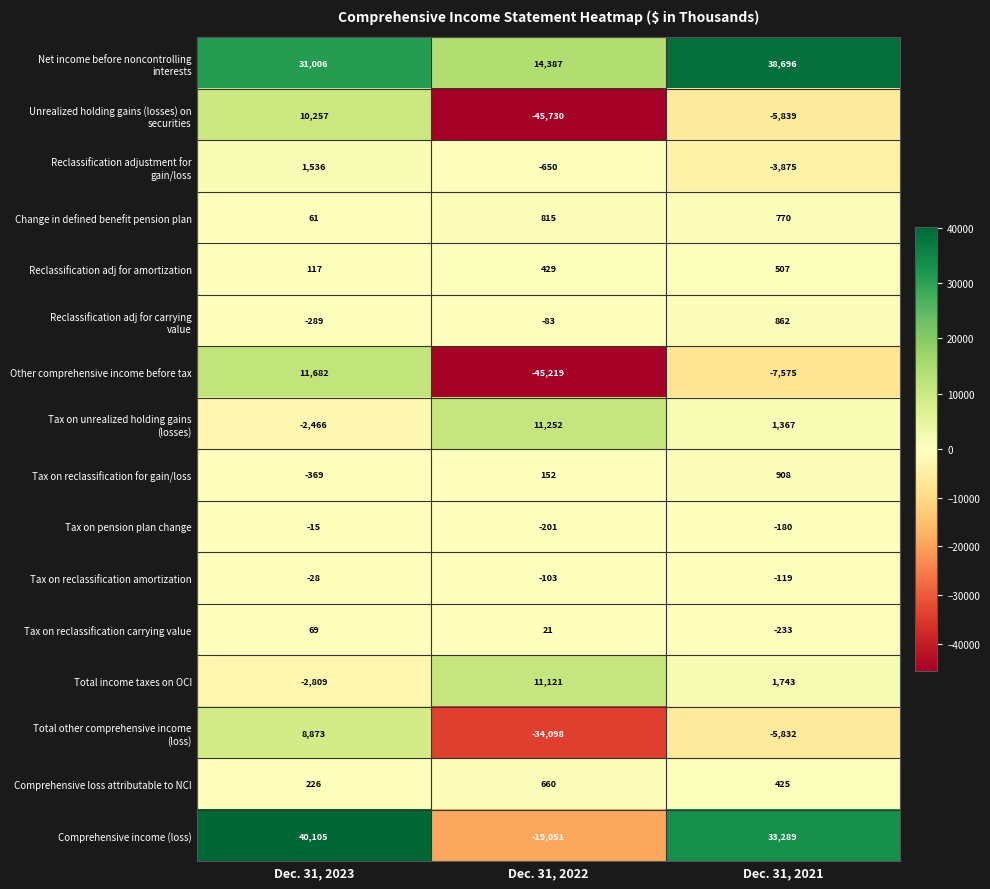

The value of Tax on pension plan change at Dec. 31, 2023 is -21. True or false?

False